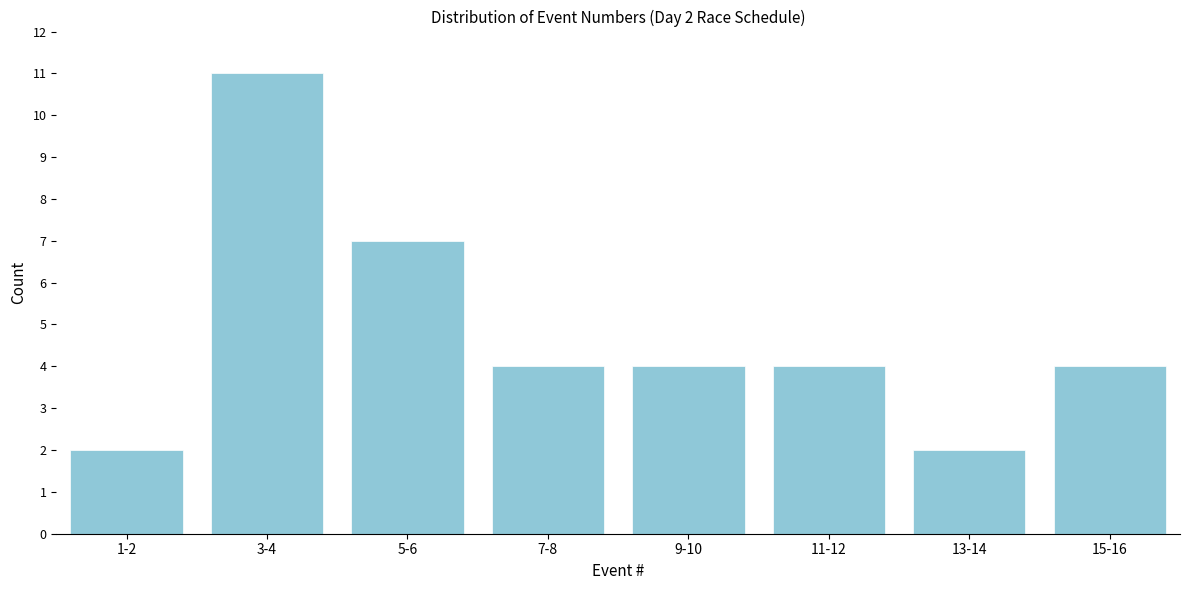

Reading right to left, list all the values displayed in this chart.

15-16=4	13-14=2	11-12=4	9-10=4	7-8=4	5-6=7	3-4=11	1-2=2